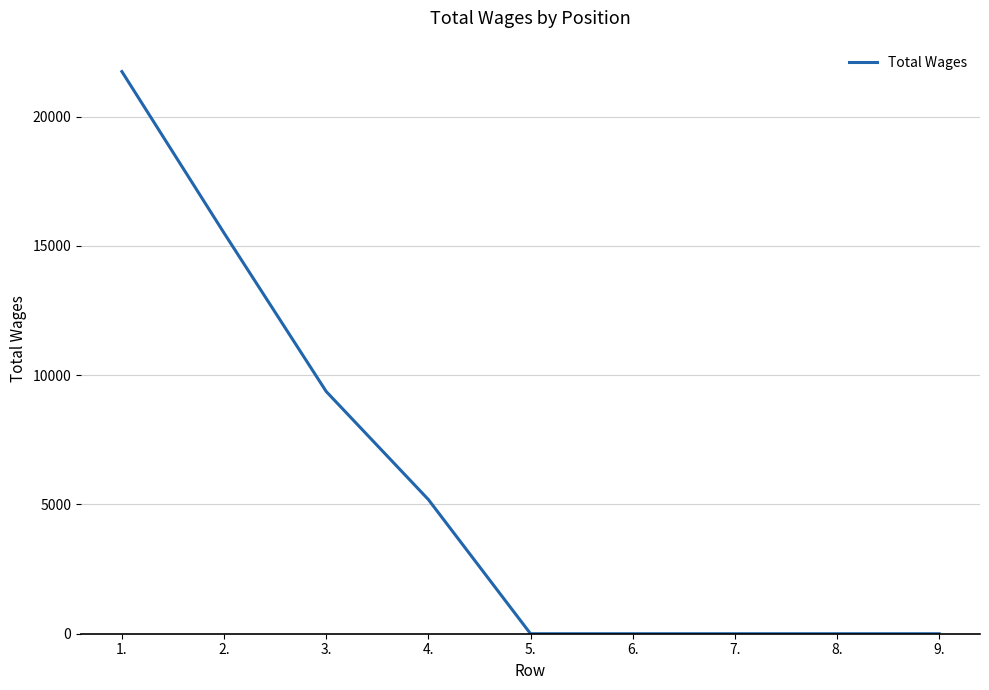

What is the greatest value displayed?

21746